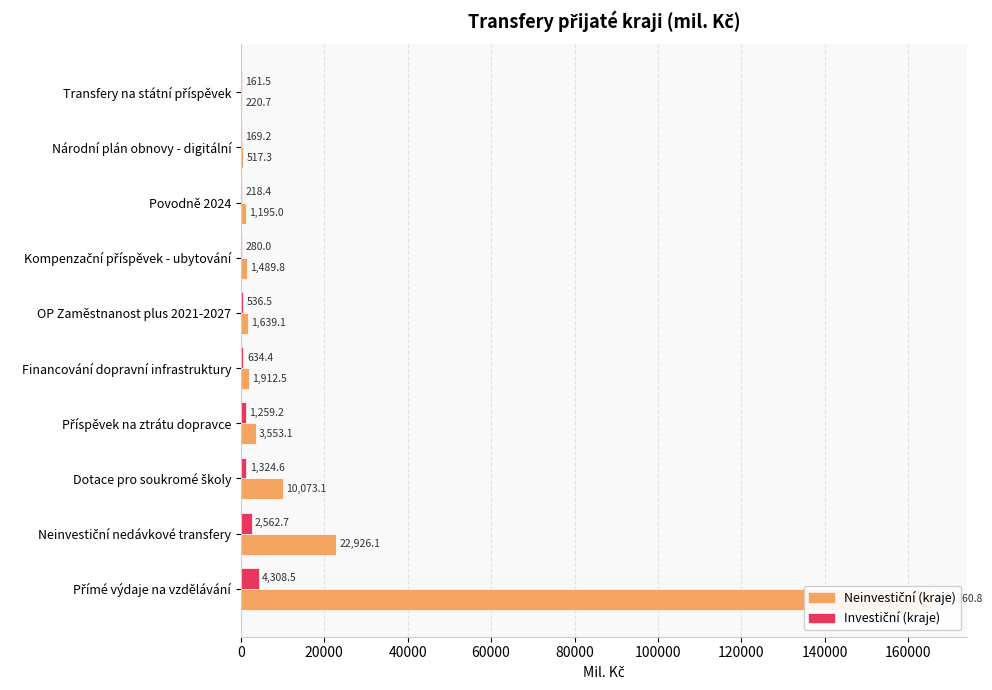

What is the value of the Investiční (kraje) bar at the 9th from the left?

2562.7